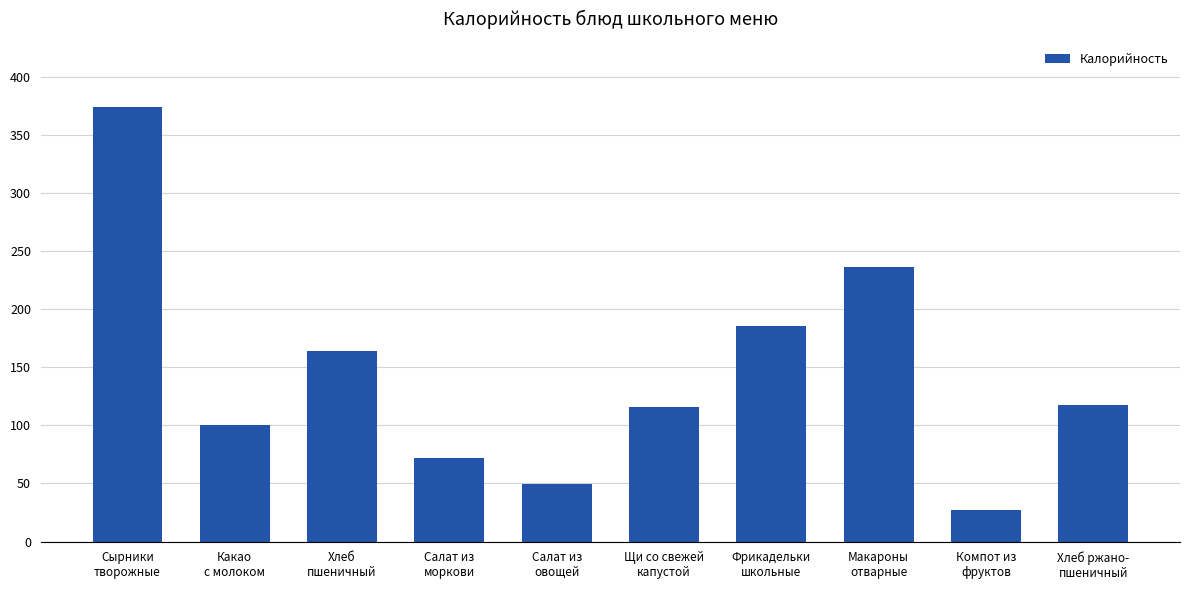

What is the maximum value shown in the chart?

373.8